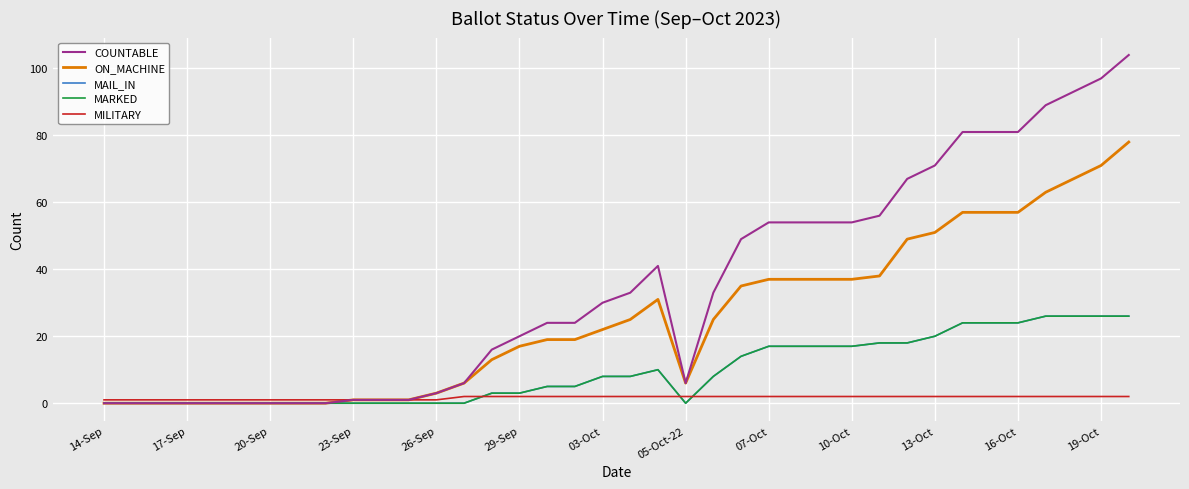

Reading left to right, transcribe all the data shown in this chart.

COUNTABLE: 0	0	0	0	0	0	0	0	0	1	1	1	3	6	16	20	24	24	30	33	41	6	33	49	54	54	54	54	56	67	71	81	81	81	89	93	97	104
ON_MACHINE: 0	0	0	0	0	0	0	0	0	1	1	1	3	6	13	17	19	19	22	25	31	6	25	35	37	37	37	37	38	49	51	57	57	57	63	67	71	78
MAIL_IN: 0	0	0	0	0	0	0	0	0	0	0	0	0	0	3	3	5	5	8	8	10	0	8	14	17	17	17	17	18	18	20	24	24	24	26	26	26	26
MARKED: 0	0	0	0	0	0	0	0	0	0	0	0	0	0	3	3	5	5	8	8	10	0	8	14	17	17	17	17	18	18	20	24	24	24	26	26	26	26
MILITARY: 1	1	1	1	1	1	1	1	1	1	1	1	1	2	2	2	2	2	2	2	2	2	2	2	2	2	2	2	2	2	2	2	2	2	2	2	2	2